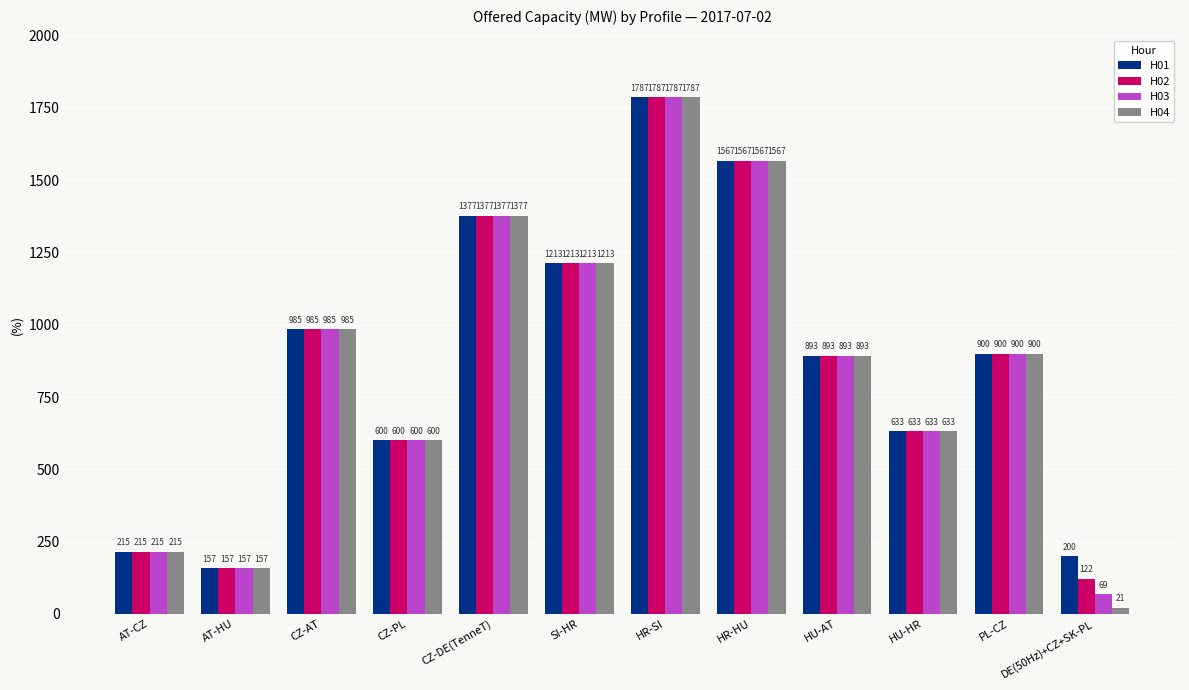

What is the sum of the H04 values at PL-CZ and HU-HR?

1533